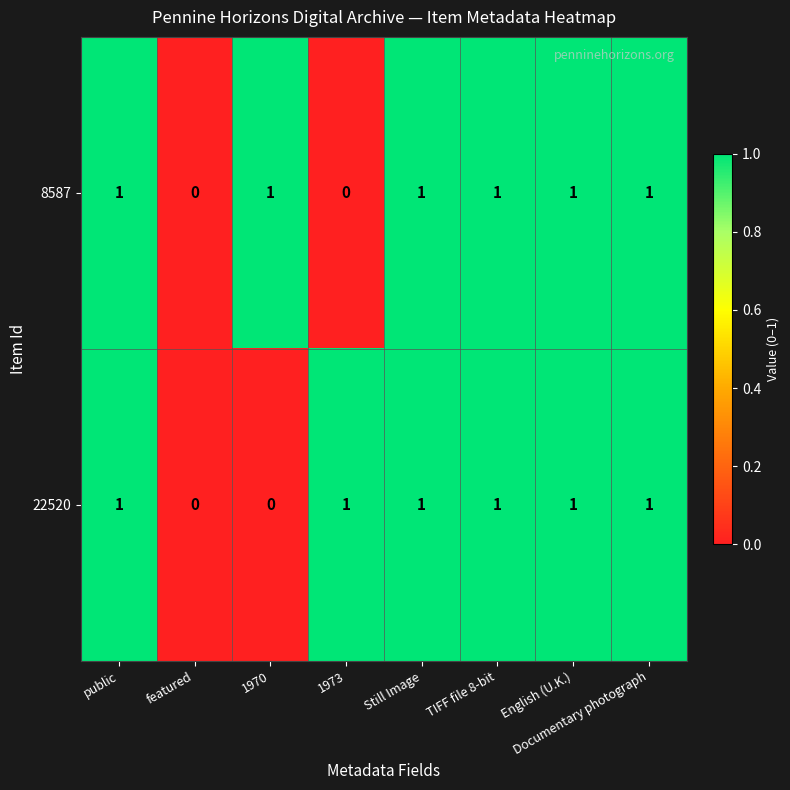

How many 8587 values are between 1 and 2?

6